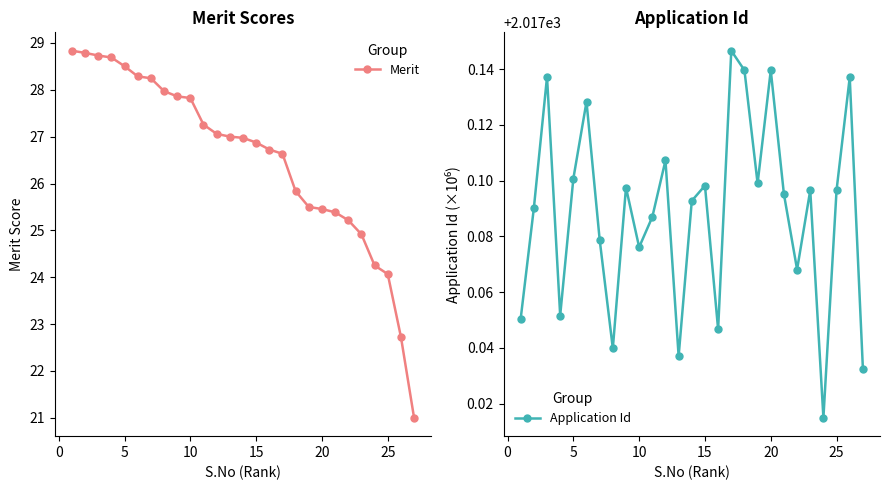

Is this an area chart (filled region under the line)?

No